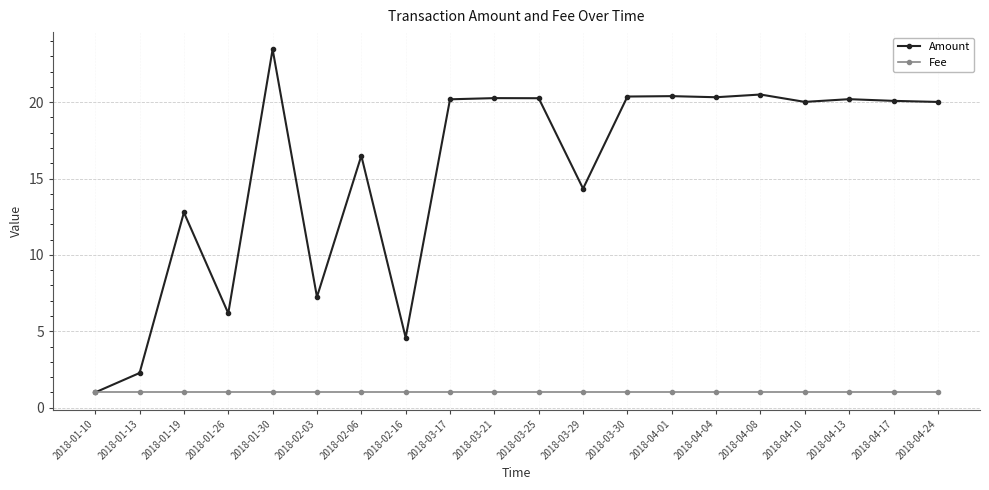

Count the number of categories in the chart.

20